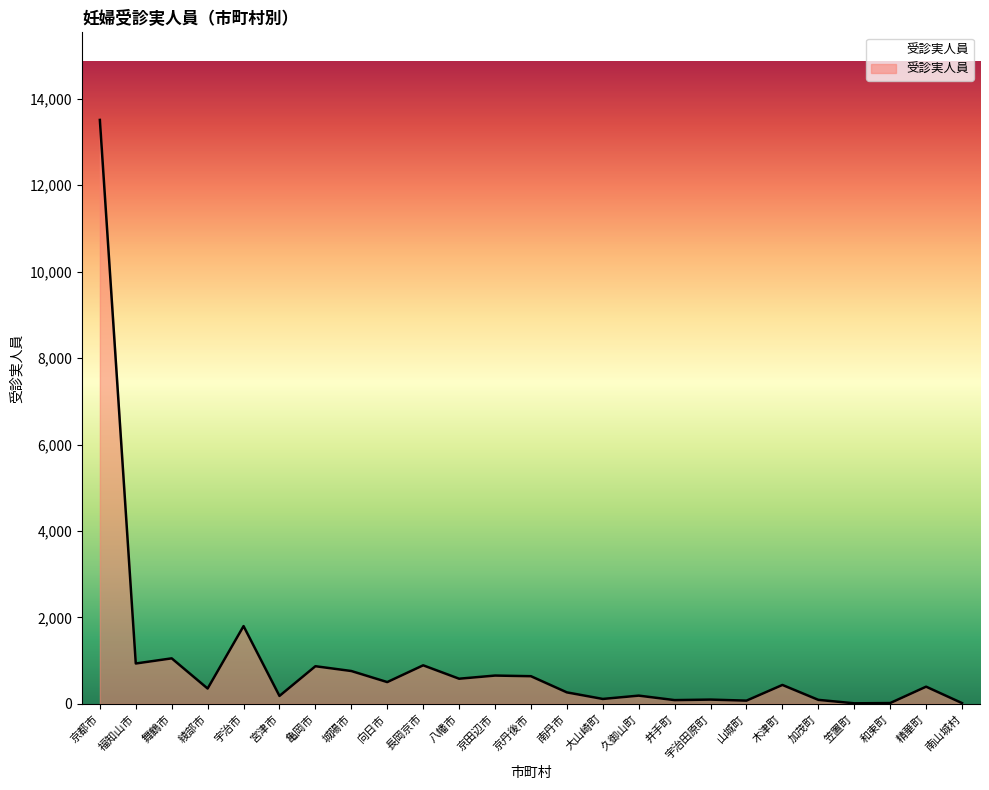

What is the greatest value displayed?

13508